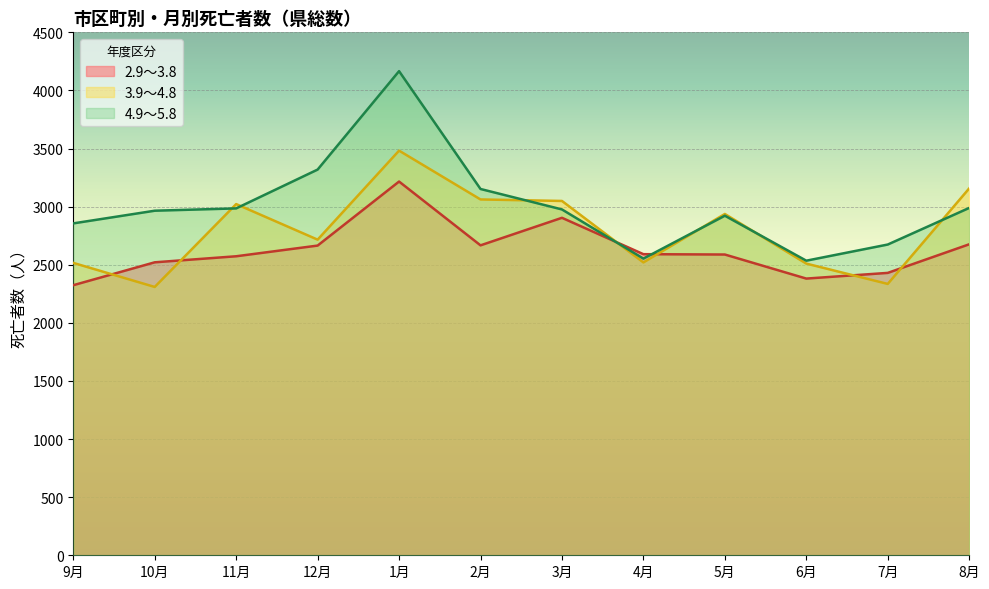

Rank the series at 4月 from highest to lowest value.

2.9～3.8, 4.9～5.8, 3.9～4.8